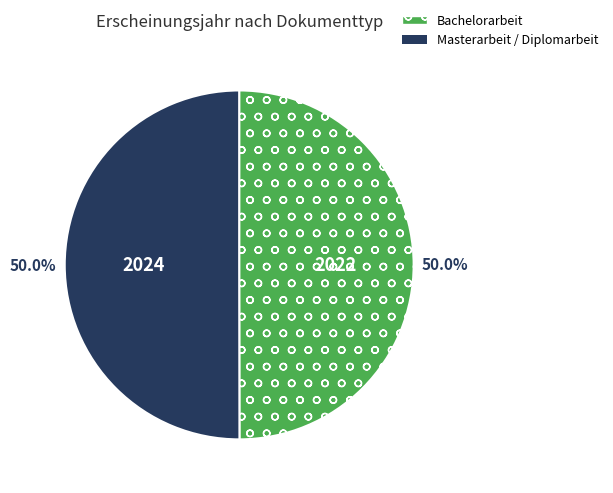

Approximately how many times larger is the value at Masterarbeit / Diplomarbeit compared to Bachelorarbeit?

1.0